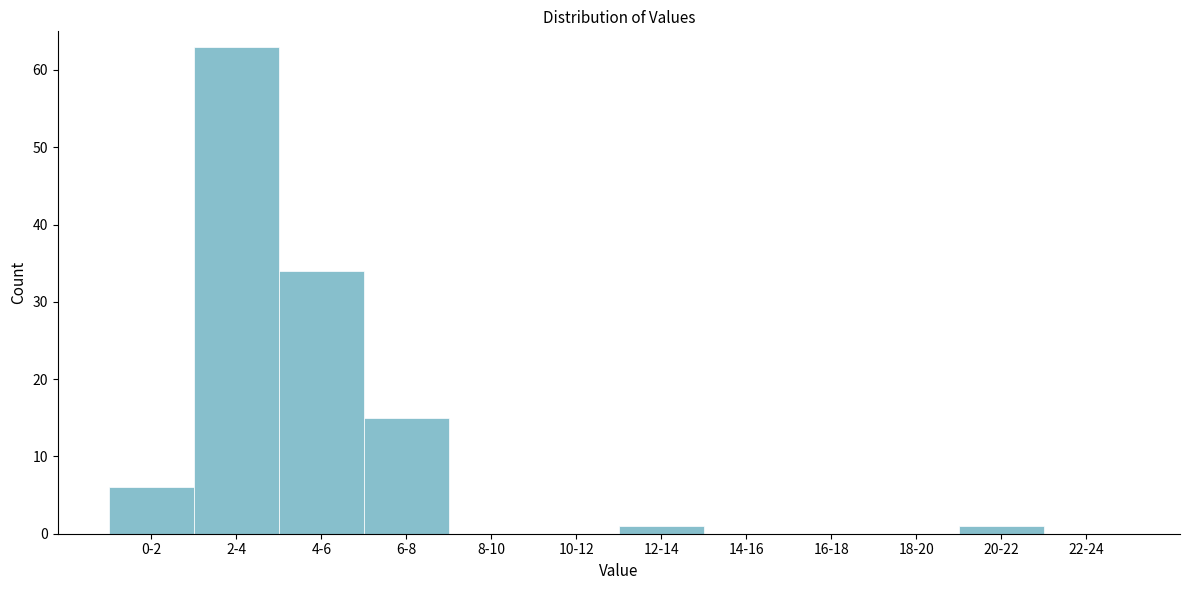

Reading right to left, transcribe all the data shown in this chart.

22-24=0	20-22=1	18-20=0	16-18=0	14-16=0	12-14=1	10-12=0	8-10=0	6-8=15	4-6=34	2-4=63	0-2=6